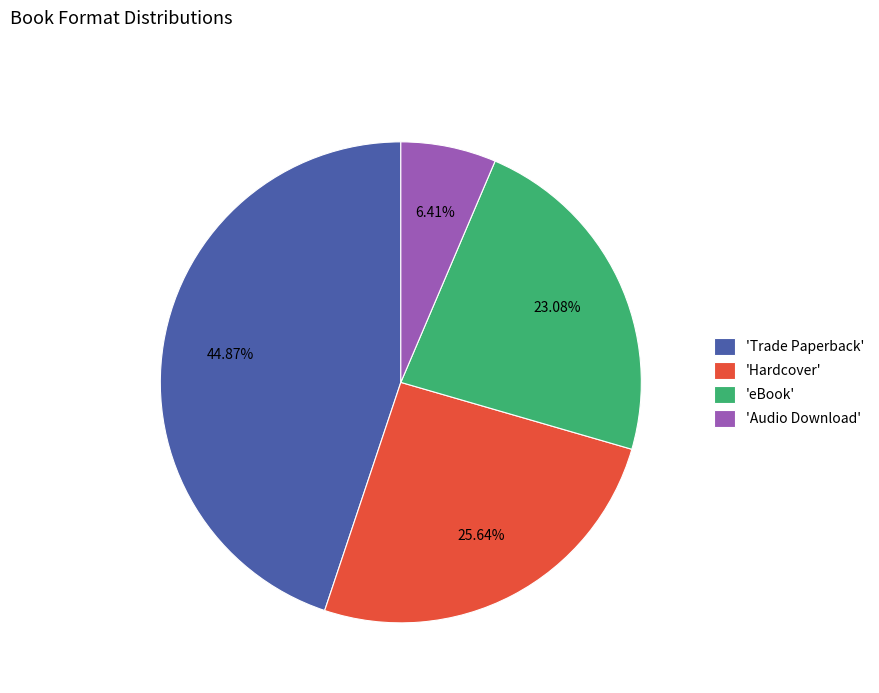

What is the smallest slice in the pie chart?

'Audio Download'